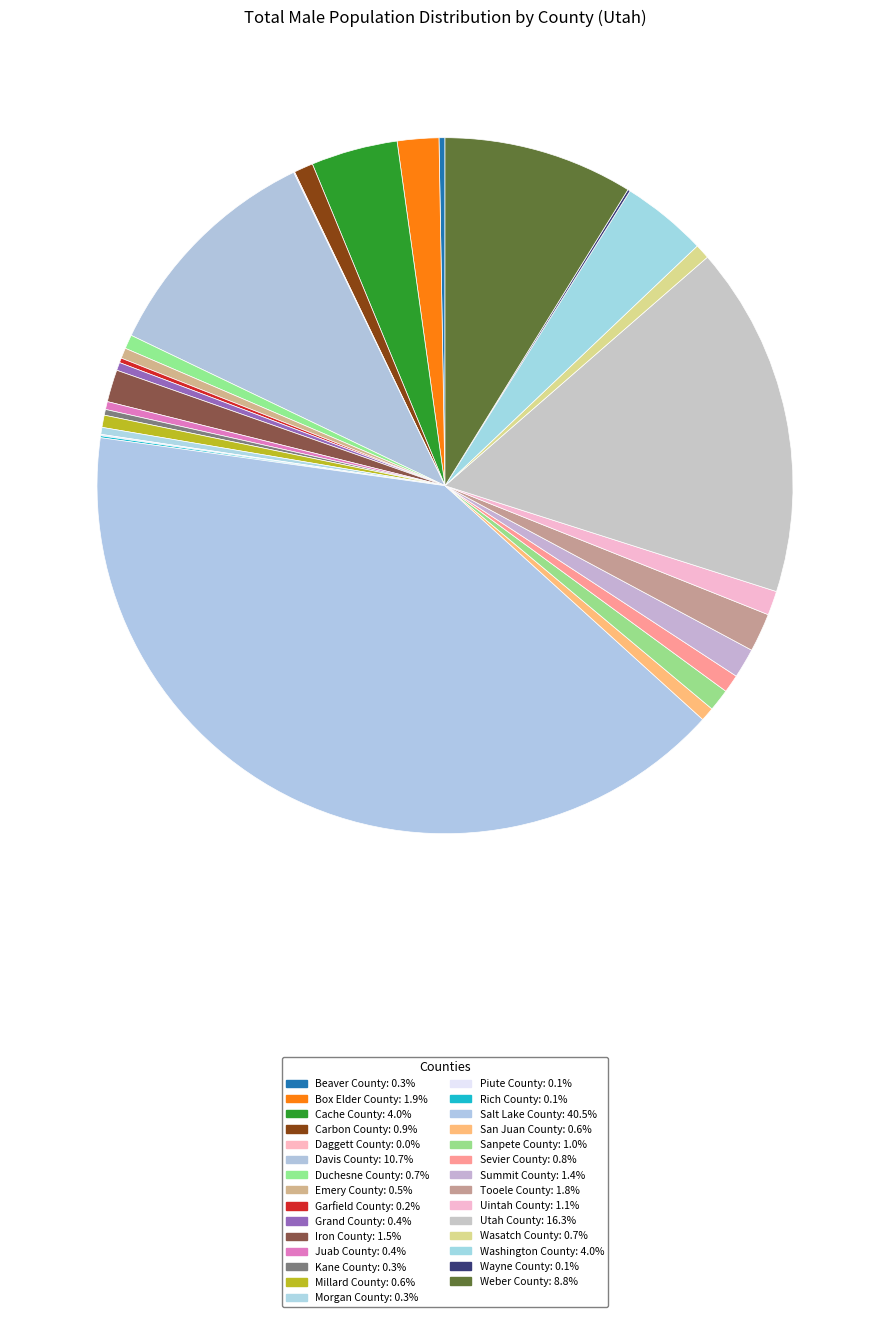

To the nearest percent, what is the difference between the Garfield County and Weber County slice percentages?

9%